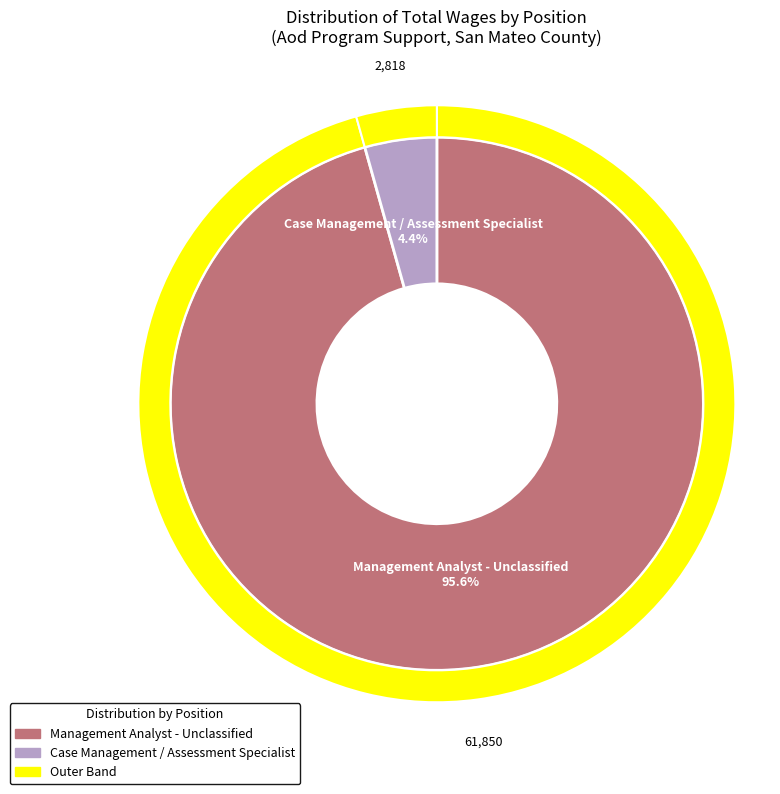

To the nearest percent, what percentage of the pie is Management Analyst - Unclassified?

96%